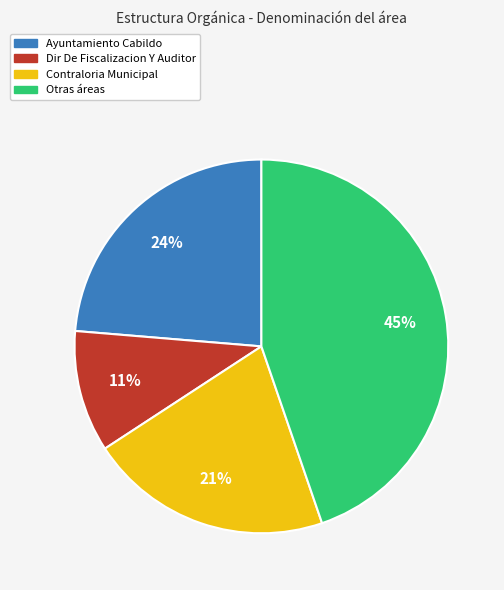

Is there any slice that represents more than half of the pie?

No